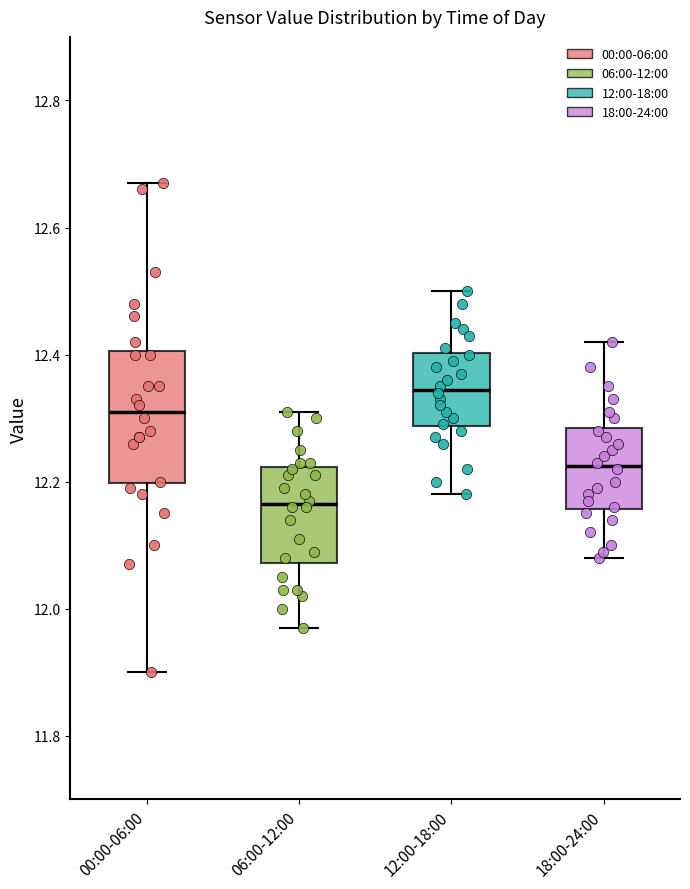

Reading left to right, read every box against the y-axis: the position of its median line, the range the box covers, and the ends of its whiskers. The values are not printed on the chart, so give them approximately, as read against the axis.

00:00-06:00: median 12.32, box 12.20 to 12.40, whiskers 11.90 to 12.68
06:00-12:00: median 12.16, box 12.08 to 12.22, whiskers 11.98 to 12.32
12:00-18:00: median 12.34, box 12.28 to 12.40, whiskers 12.18 to 12.50
18:00-24:00: median 12.22, box 12.16 to 12.28, whiskers 12.08 to 12.42